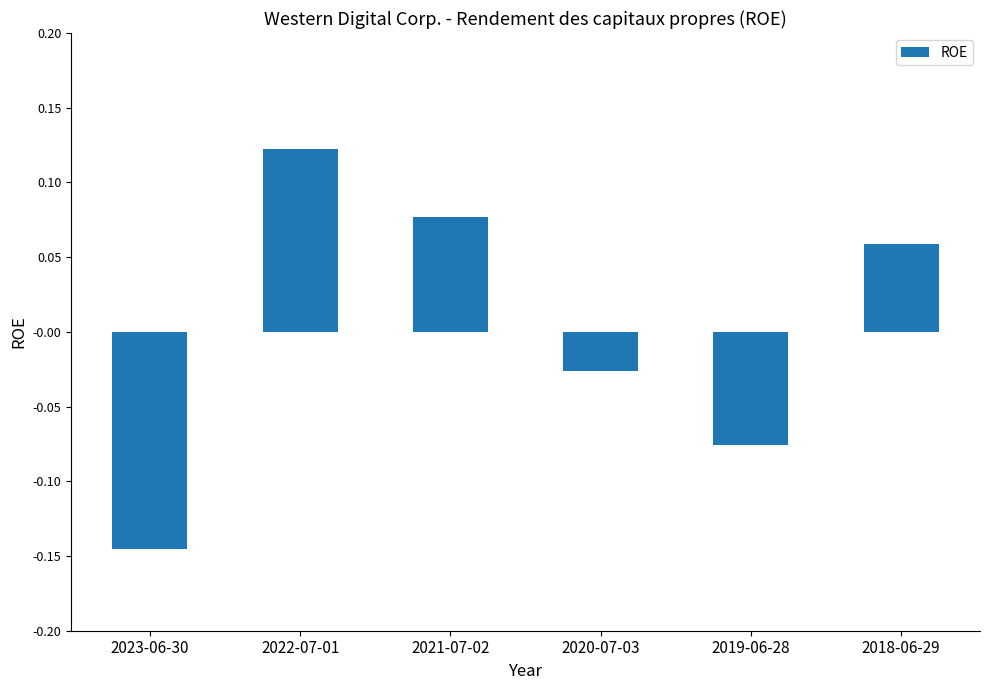

Between 2021-07-02 and 2018-06-29, which is larger?

2021-07-02